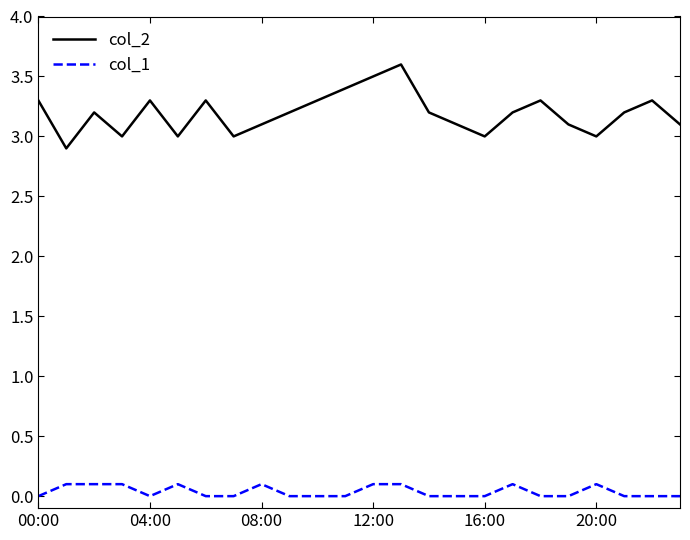

True or false: col_1 and col_2 cross at least once.

False